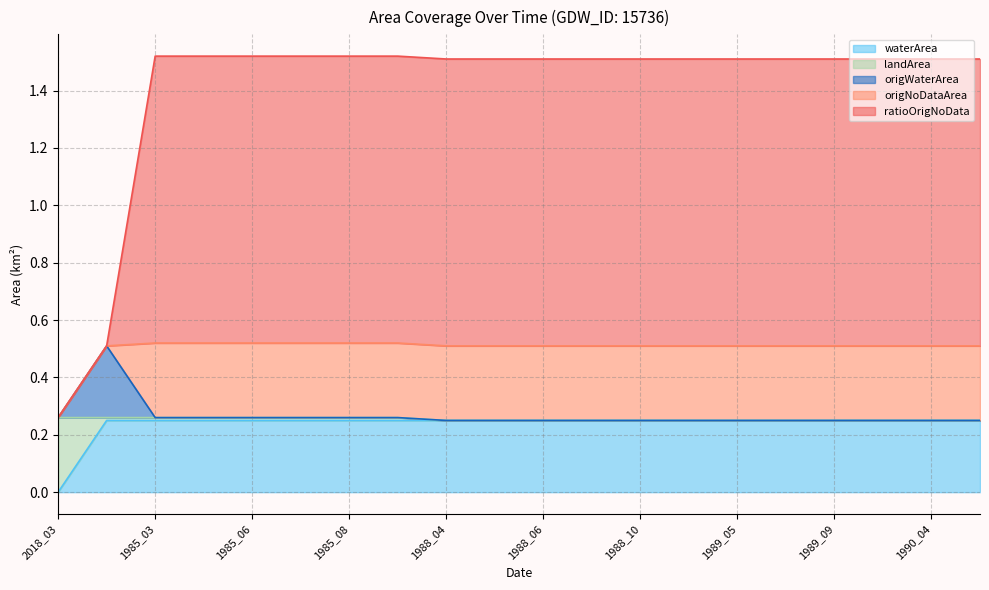

At which label is origWaterArea closest to 0?

1988_04